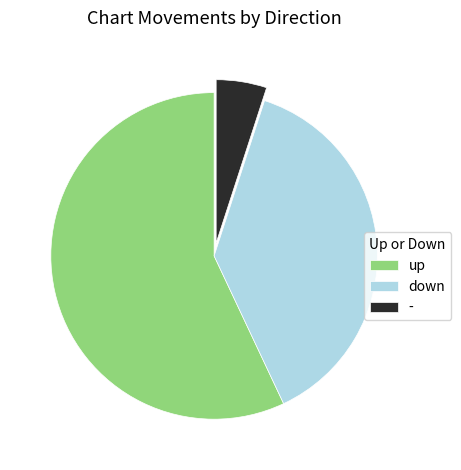

Which category accounts for the majority?

up